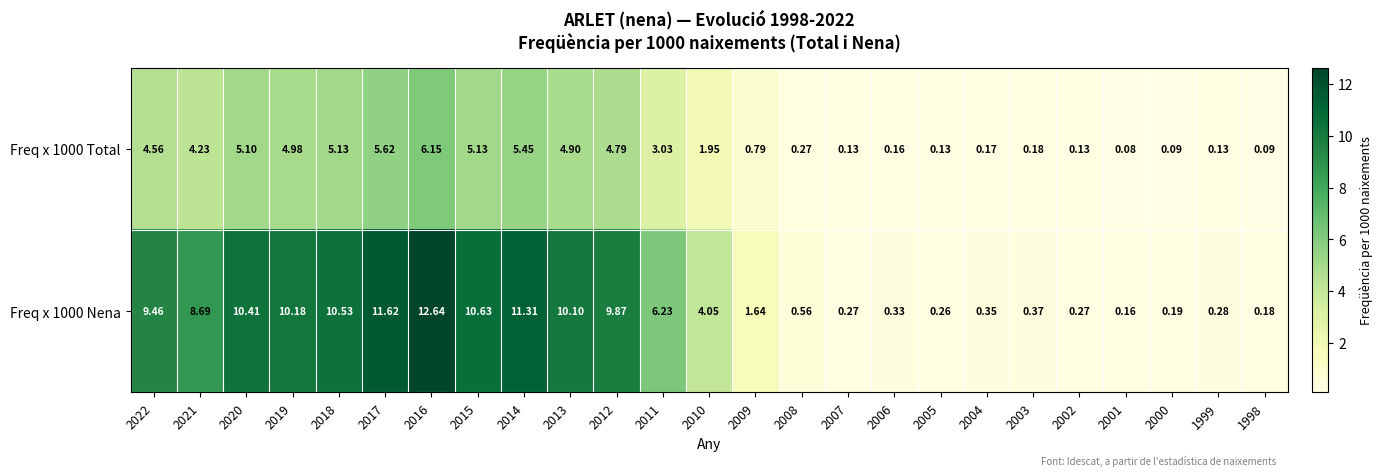

Between 2020 and 2012, which series saw the biggest shift?

Freq x 1000 Nena